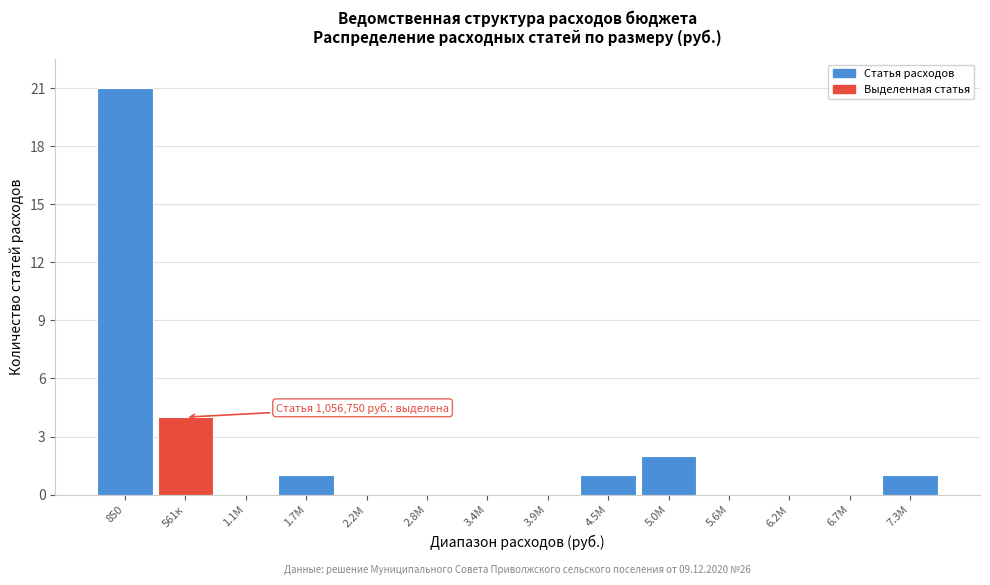

Reading left to right, extract all data points from this chart.

850=21	561к=4	1.1М=0	1.7М=1	2.2М=0	2.8М=0	3.4М=0	3.9М=0	4.5М=1	5.0М=2	5.6М=0	6.2М=0	6.7М=0	7.3М=1